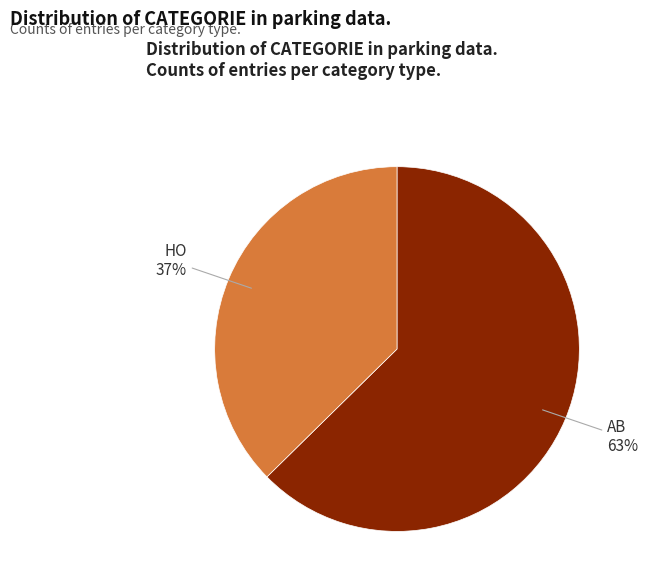

Is there any slice that represents more than half of the pie?

Yes